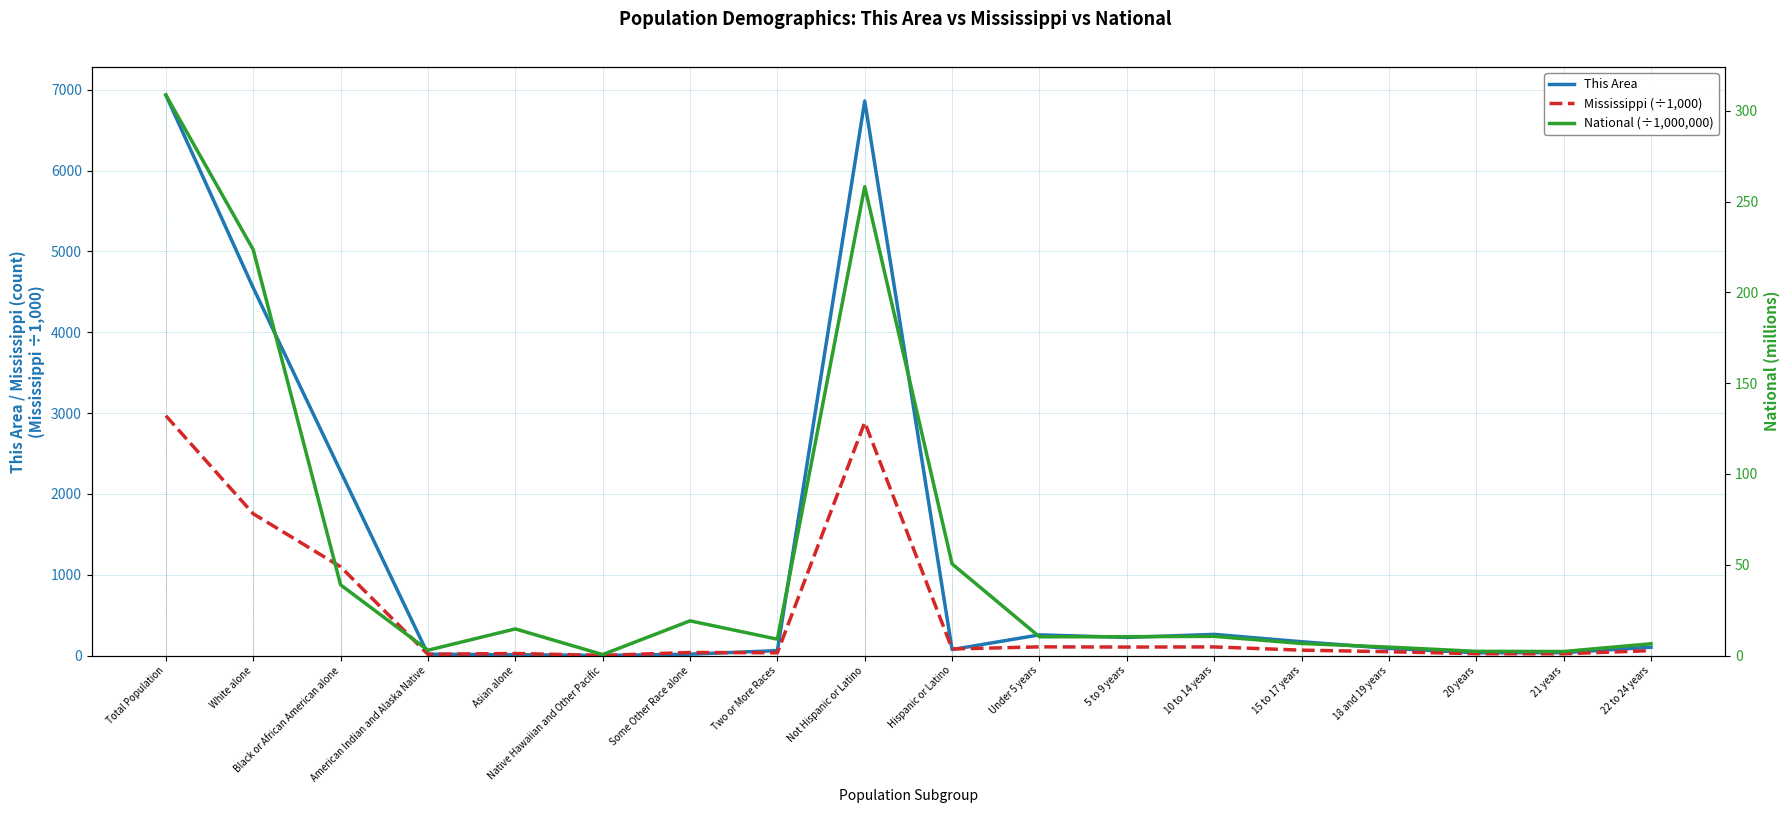

What is the difference between the second highest and minimum values in the Mississippi (÷1,000) series?

2884.6